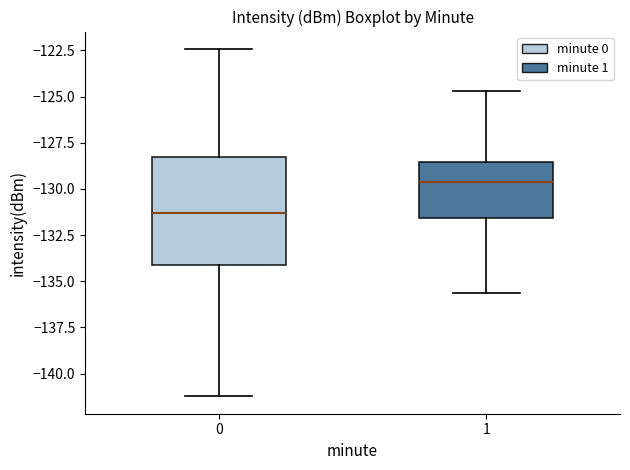

Which box has the lowest median line?

0